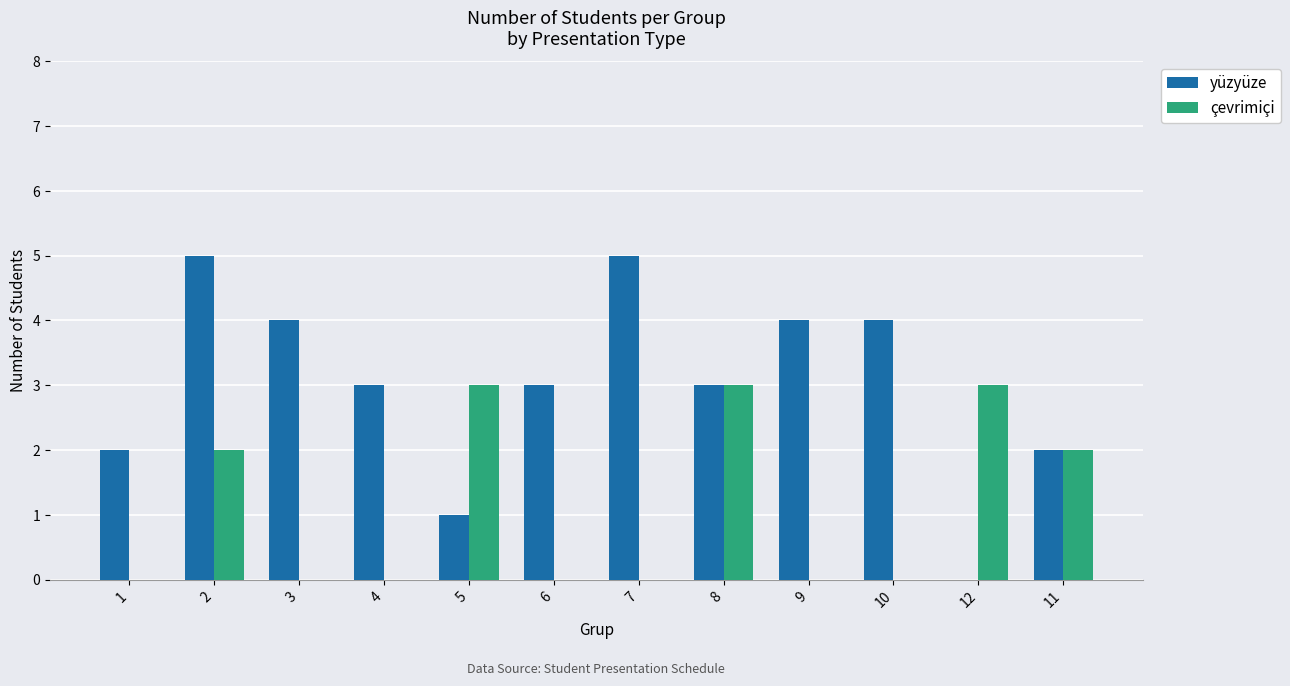

Which series has the largest total across all categories?

yüzyüze